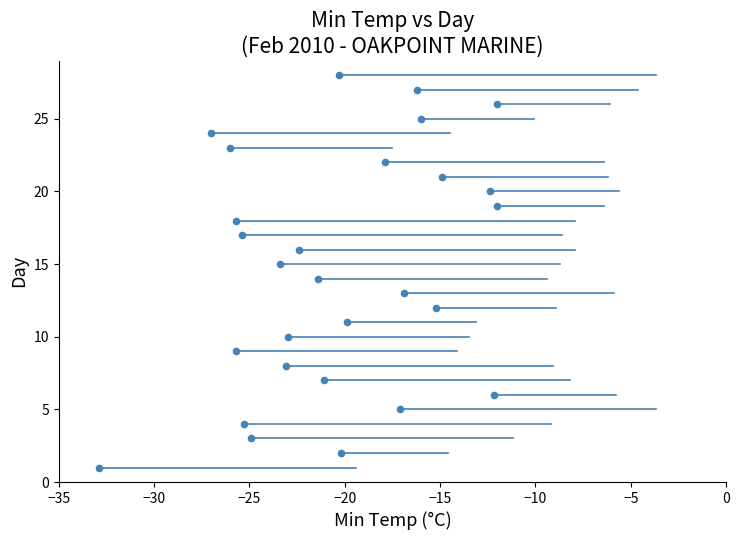

What is the range of Y values (max minus min)?

27